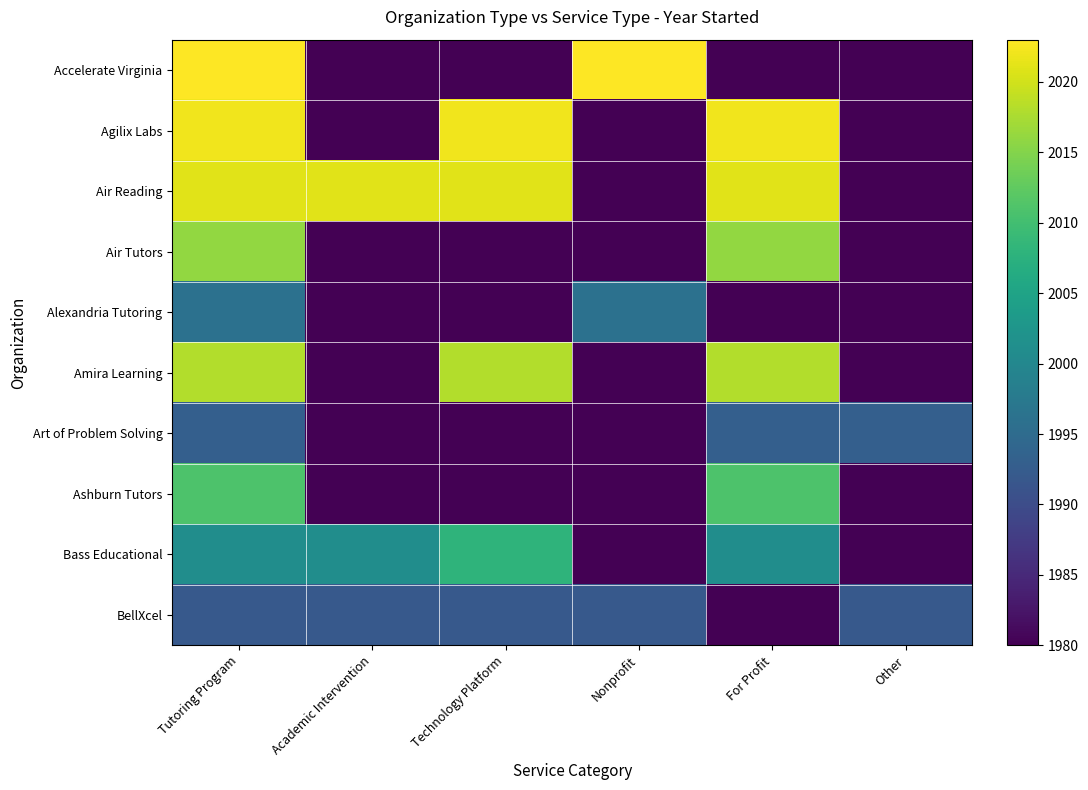

At which category does the chart reach its minimum across all series?

Academic Intervention